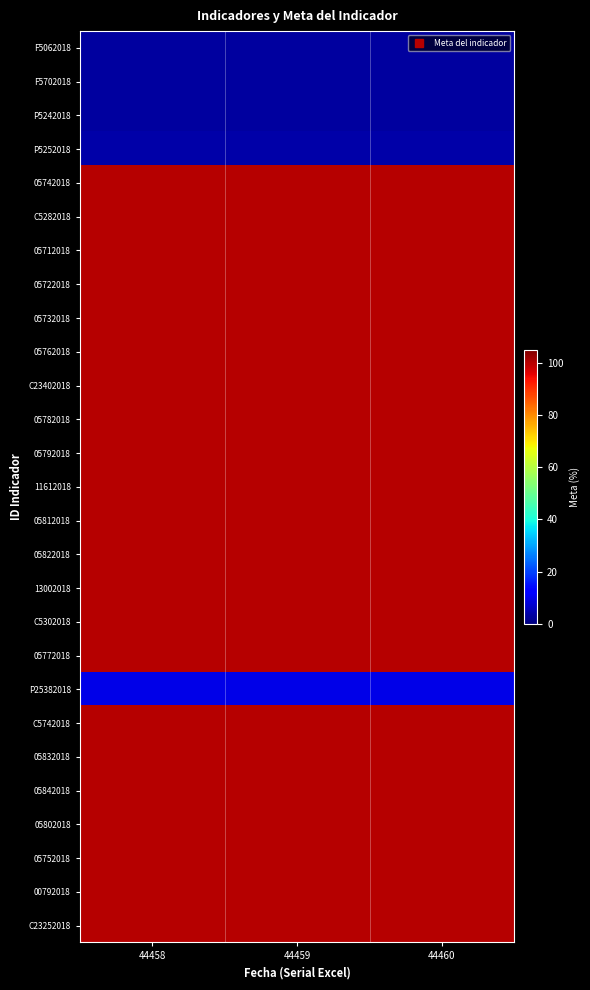

Reading left to right, list all the values displayed in this chart.

F5062018: 44458=3.0	44459=3.0	44460=3.0
F5702018: 44458=3.0	44459=3.0	44460=3.0
P5242018: 44458=3.0	44459=3.0	44460=3.0
P5252018: 44458=4.0	44459=4.0	44460=4.0
05742018: 44458=100.0	44459=100.0	44460=100.0
C5282018: 44458=100.0	44459=100.0	44460=100.0
05712018: 44458=100.0	44459=100.0	44460=100.0
05722018: 44458=100.0	44459=100.0	44460=100.0
05732018: 44458=100.0	44459=100.0	44460=100.0
05762018: 44458=100.0	44459=100.0	44460=100.0
C23402018: 44458=100.0	44459=100.0	44460=100.0
05782018: 44458=100.0	44459=100.0	44460=100.0
05792018: 44458=100.0	44459=100.0	44460=100.0
11612018: 44458=100.0	44459=100.0	44460=100.0
05812018: 44458=100.0	44459=100.0	44460=100.0
05822018: 44458=100.0	44459=100.0	44460=100.0
13002018: 44458=100.0	44459=100.0	44460=100.0
C5302018: 44458=100.0	44459=100.0	44460=100.0
05772018: 44458=100.0	44459=100.0	44460=100.0
P25382018: 44458=9.8	44459=9.8	44460=9.8
C5742018: 44458=100.0	44459=100.0	44460=100.0
05832018: 44458=100.0	44459=100.0	44460=100.0
05842018: 44458=100.0	44459=100.0	44460=100.0
05802018: 44458=100.0	44459=100.0	44460=100.0
05752018: 44458=100.0	44459=100.0	44460=100.0
00792018: 44458=100.0	44459=100.0	44460=100.0
C23252018: 44458=100.0	44459=100.0	44460=100.0